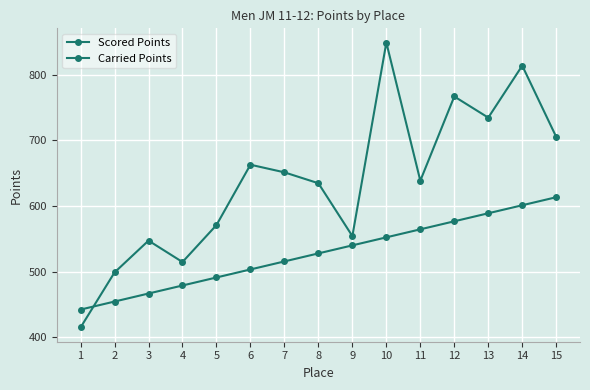

At how many categories does at least one series exceed 542?

12